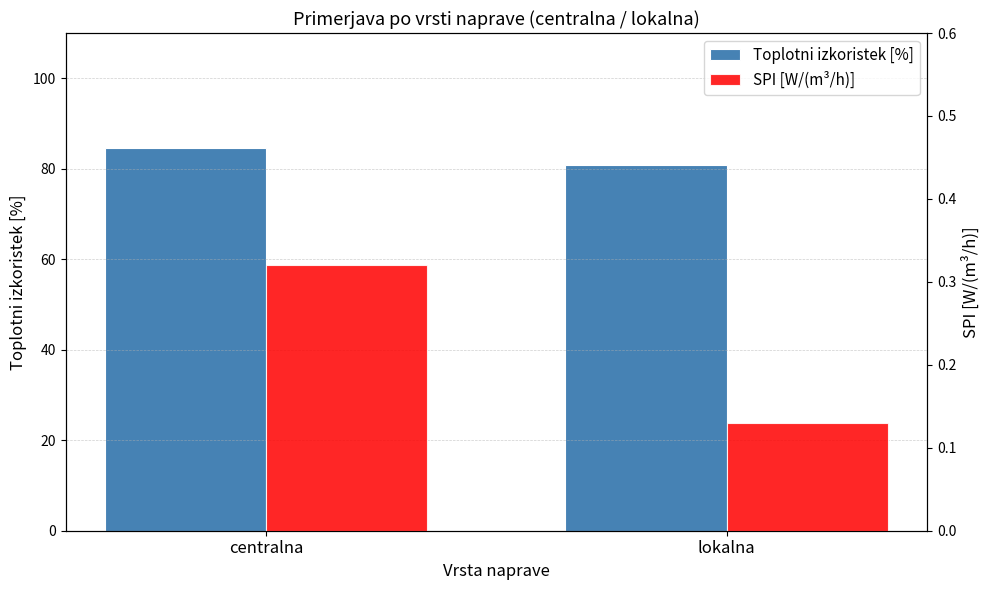

Which series has the widest spread of values?

Toplotni izkoristek [%]